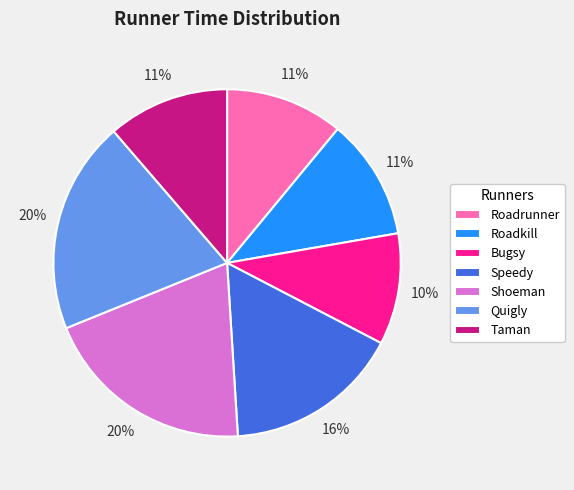

Is there any slice that represents more than half of the pie?

No